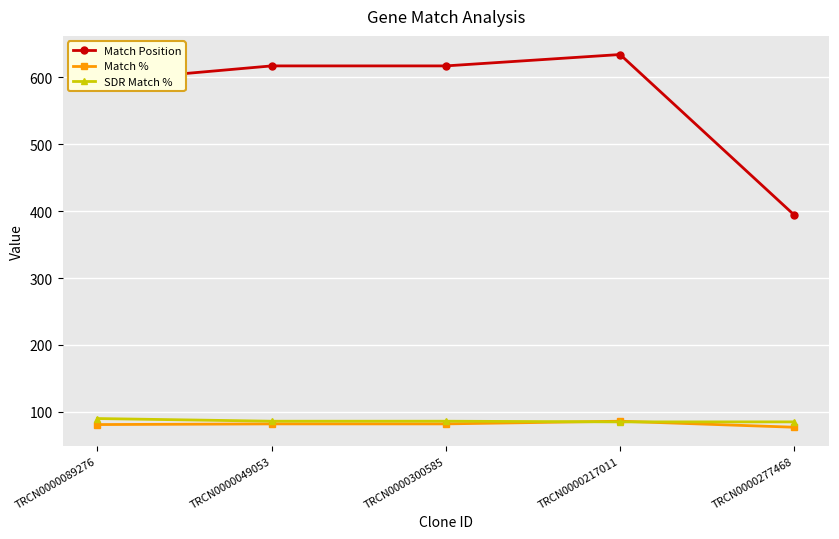

True or false: Match Position has more than 2 interior local peaks.

False